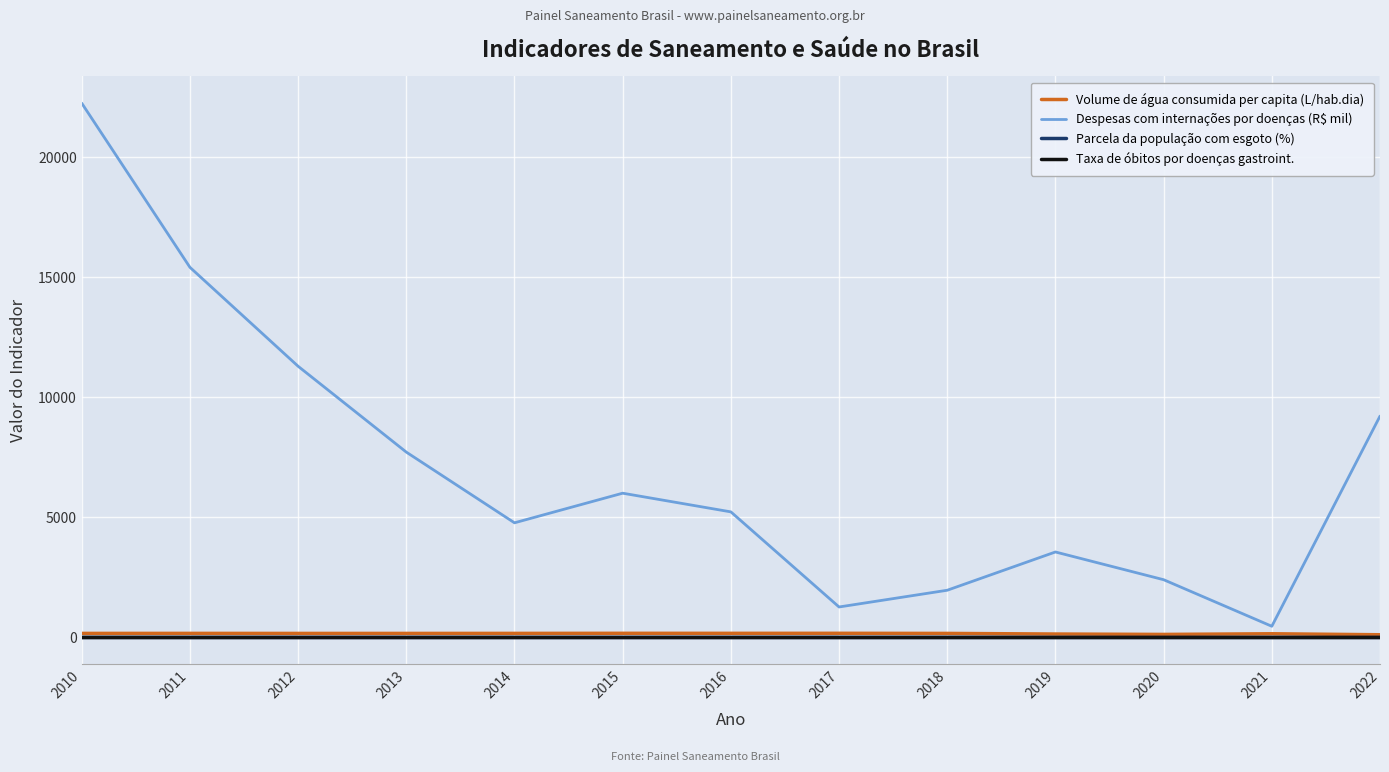

True or false: Despesas com internações por doenças (R$ mil) and Volume de água consumida per capita (L/hab.dia) cross at least once.

False